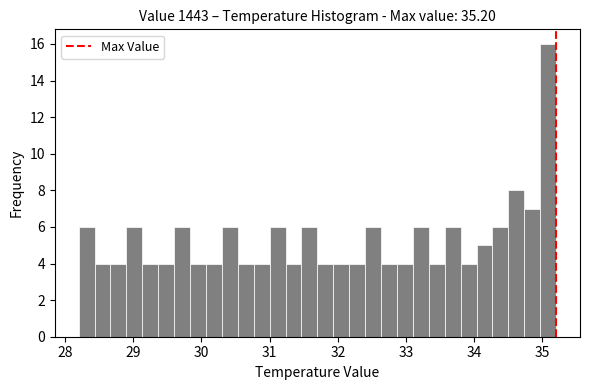

Read against the x-axis, roughly where is the centre of the tallest bar?

35.1